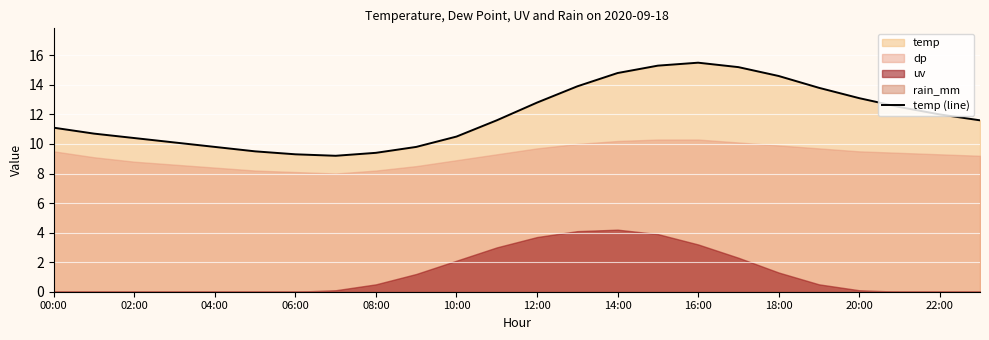

What is the minimum value for temp (line)?

9.2